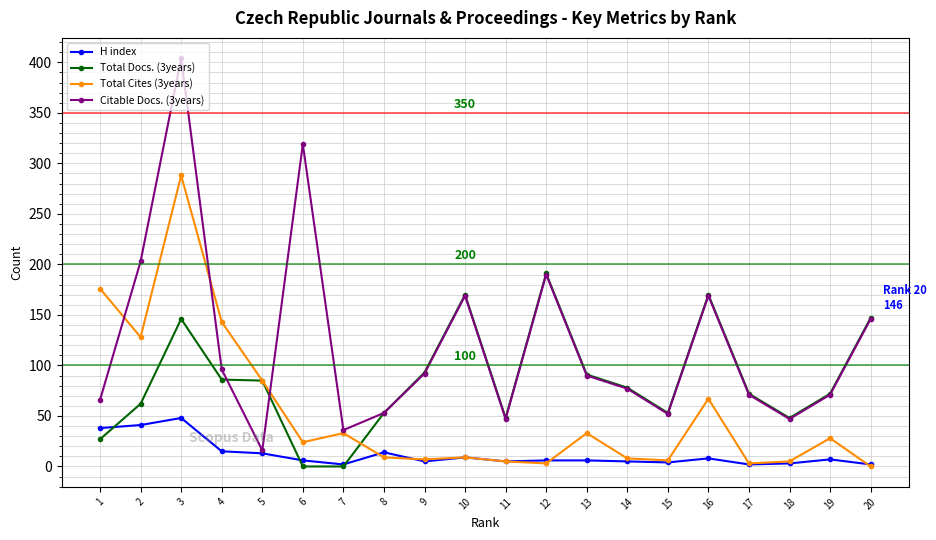

List the series in order of their overall mean, lowest first.

H index, Total Cites (3years), Total Docs. (3years), Citable Docs. (3years)